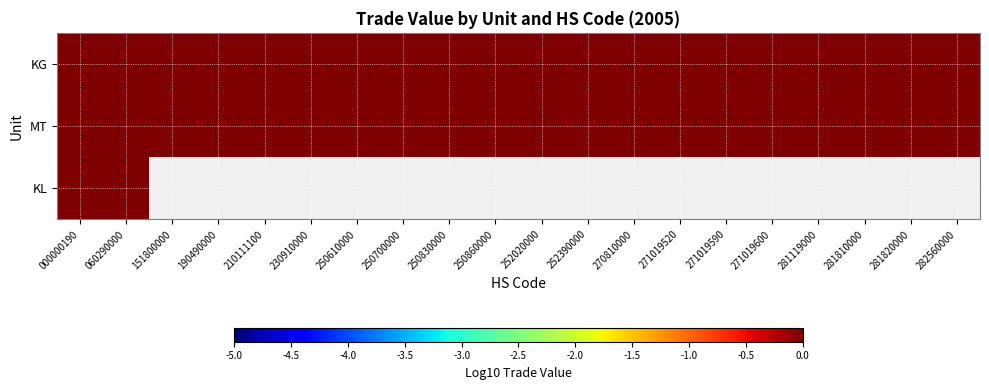

Rank the categories by KL value from lowest to highest.

060290000, 151800000, 190490000, 210111100, 230910000, 250610000, 250700000, 250830000, 250860000, 252020000, 252390000, 270810000, 271019520, 271019590, 271019600, 281119000, 281810000, 281820000, 282560000, 000000190